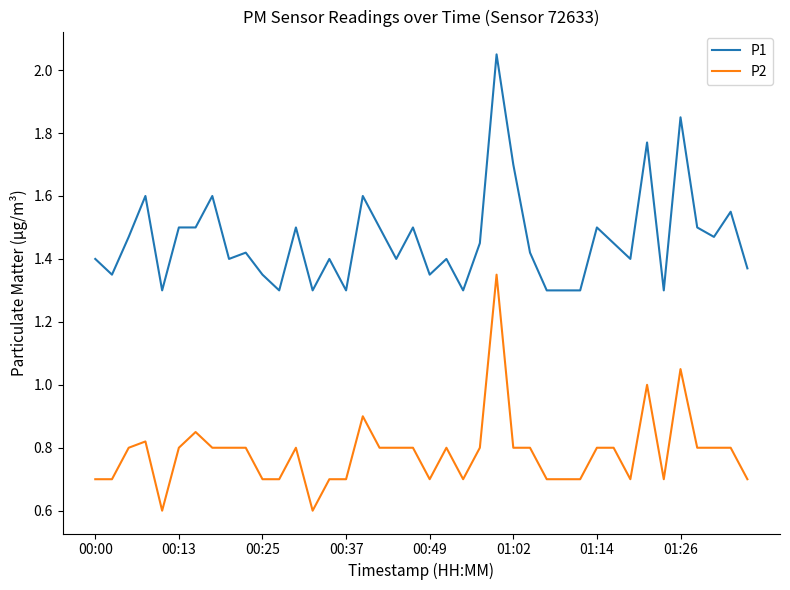

Which series has the largest total across all categories?

P1